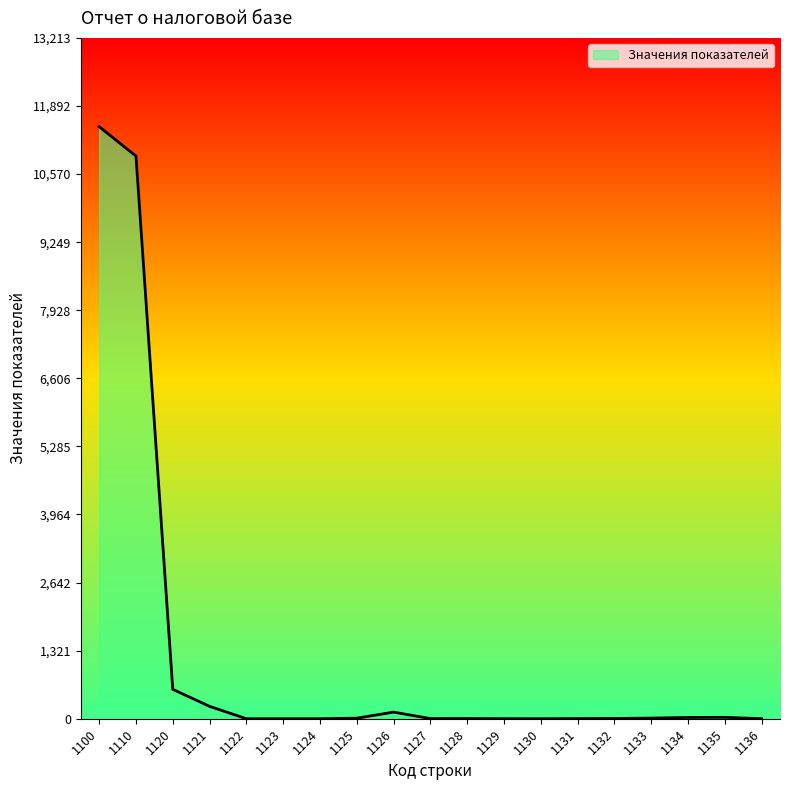

What is the average value?

1234